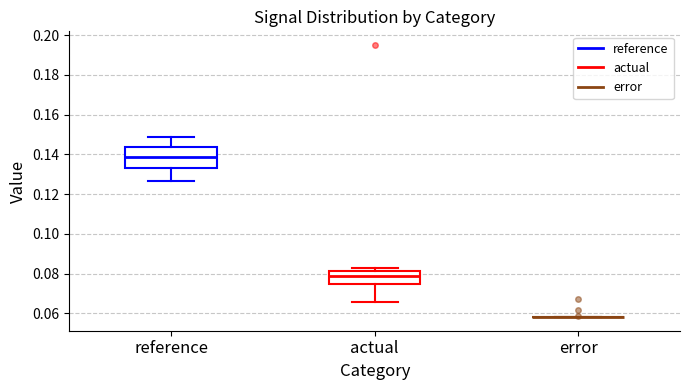

Comparing the boxes themselves (not the whiskers), which one is the tallest?

reference